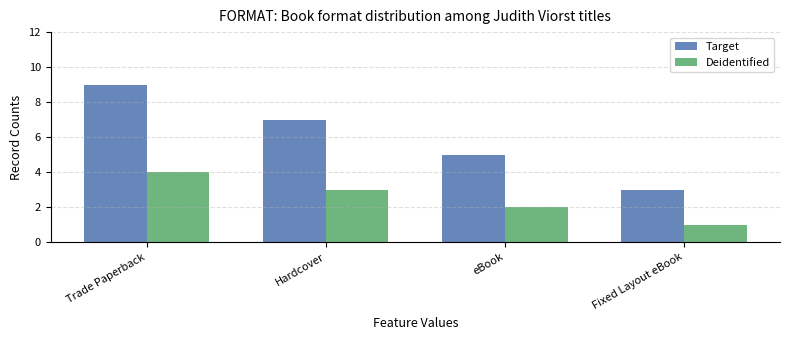

Are the bars grouped side by side (vs. stacked)?

Yes